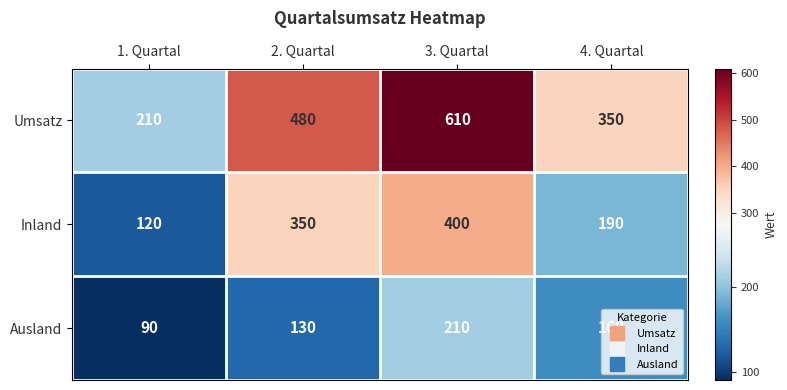

At 4. Quartal, list the series in order from largest to smallest.

Umsatz, Inland, Ausland